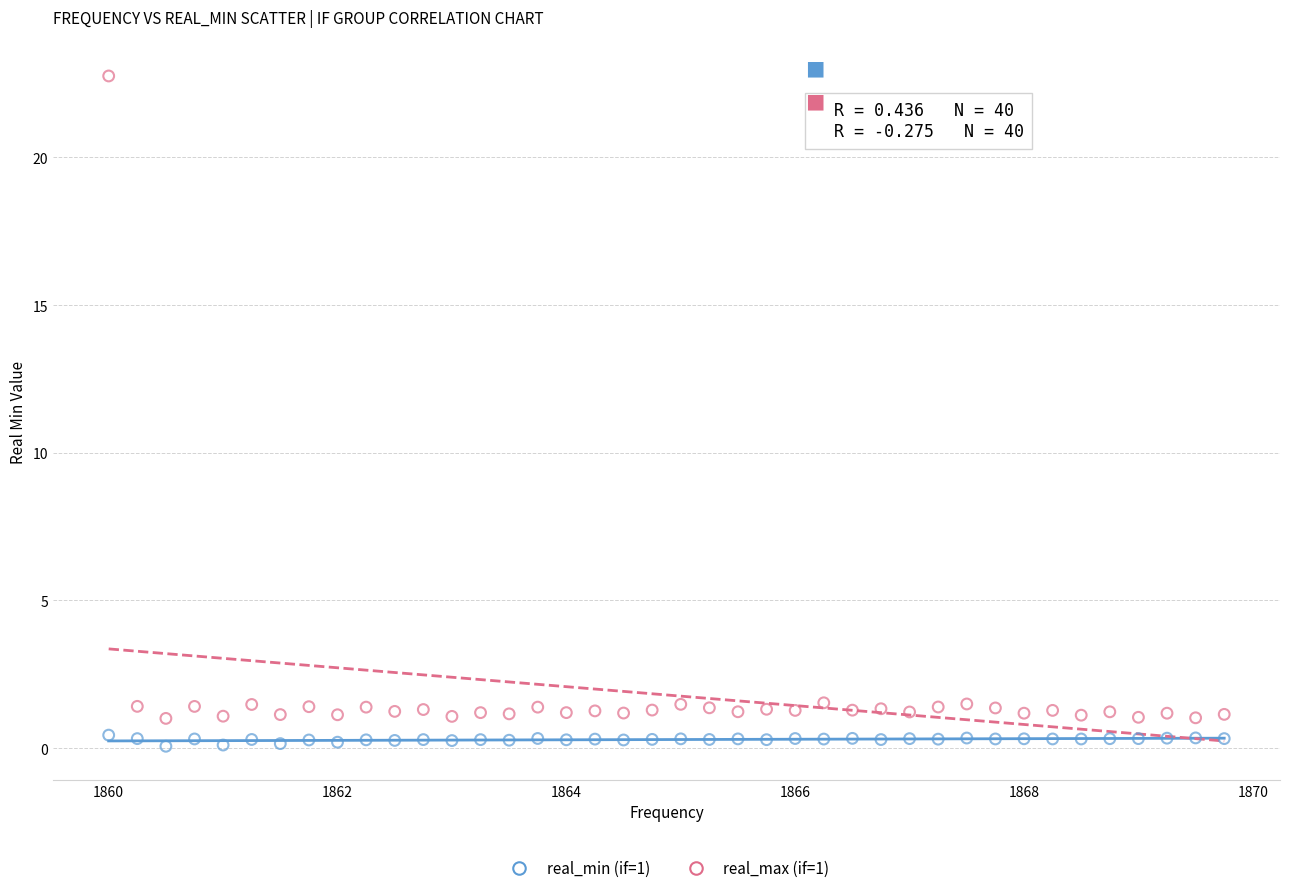

Which series reaches the maximum Y coordinate?

real_max (if=1)